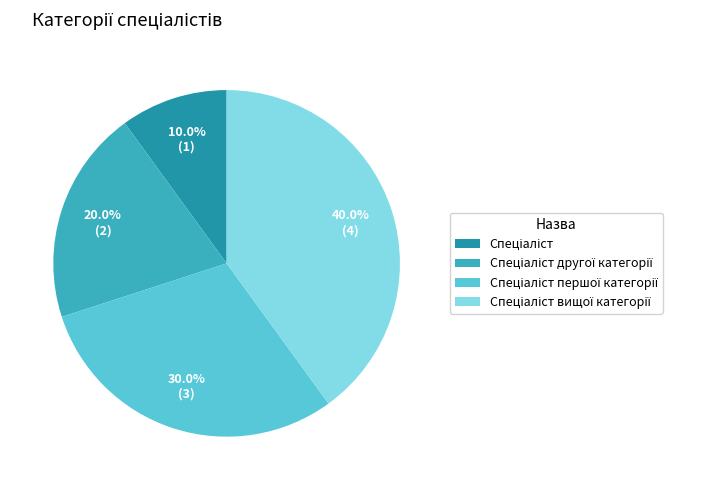

Is there a majority slice in this chart?

No